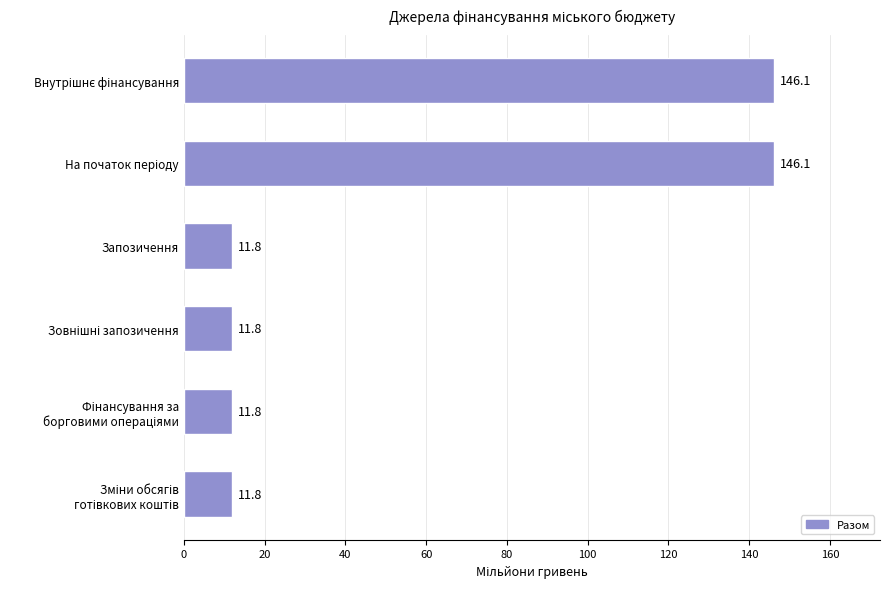

What is the difference between the maximum and minimum values?

134.2